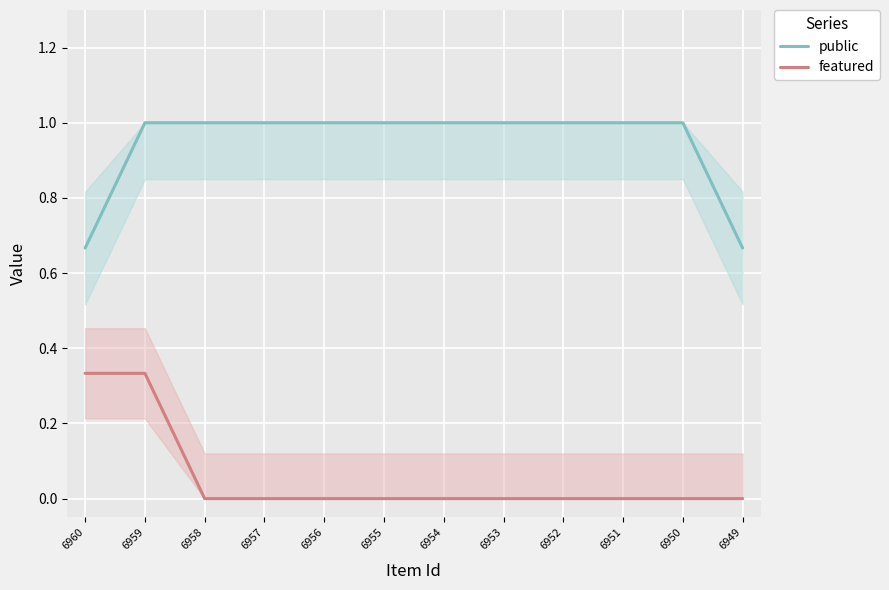

Reading left to right, list all the values displayed in this chart.

public: 6960=0.7	6959=1.0	6958=1.0	6957=1.0	6956=1.0	6955=1.0	6954=1.0	6953=1.0	6952=1.0	6951=1.0	6950=1.0	6949=0.7
featured: 6960=0.3	6959=0.3	6958=0.0	6957=0.0	6956=0.0	6955=0.0	6954=0.0	6953=0.0	6952=0.0	6951=0.0	6950=0.0	6949=0.0